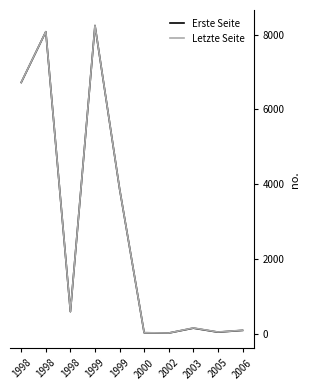

Is this an area chart (filled region under the line)?

No